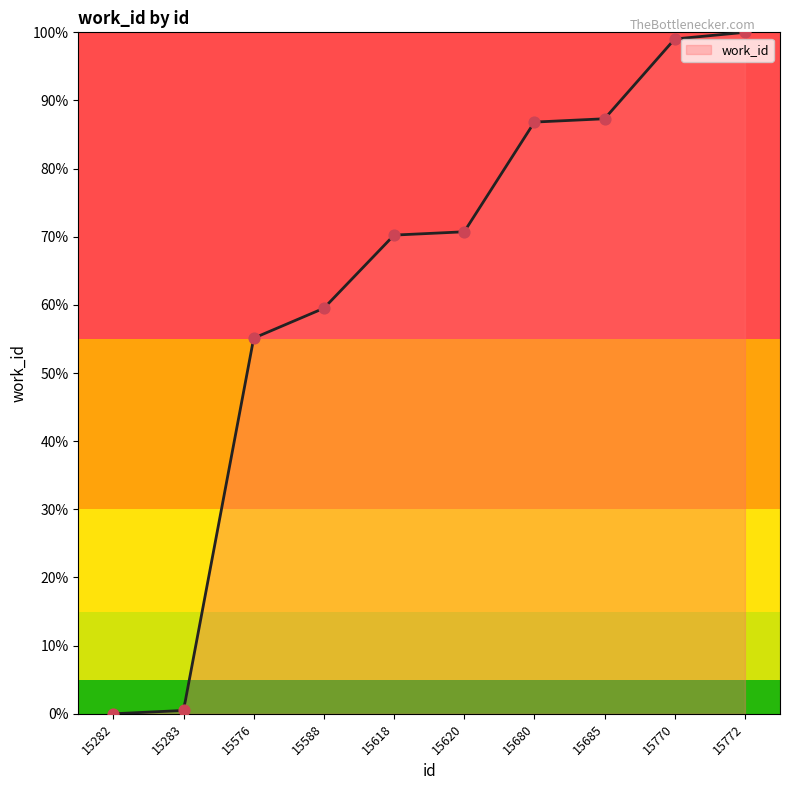

Approximately how many times larger is the value at 15680 compared to 15618?

1.2